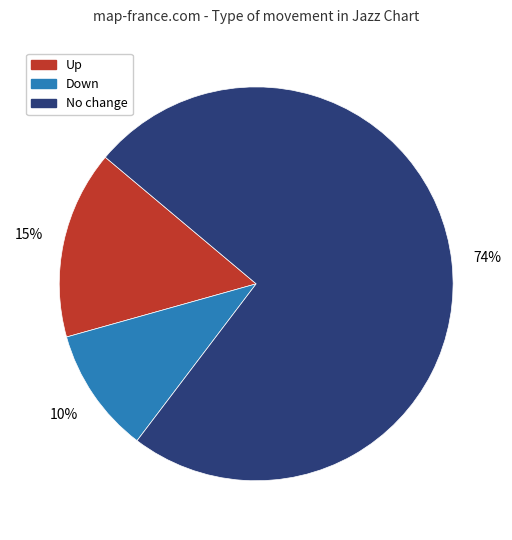

To the nearest percent, what is the average slice percentage?

33%